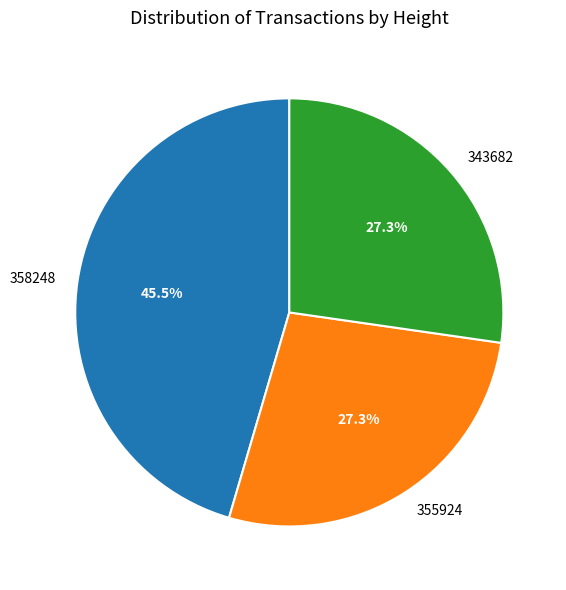

Approximately how many times larger is the value at 358248 compared to 355924?

1.7